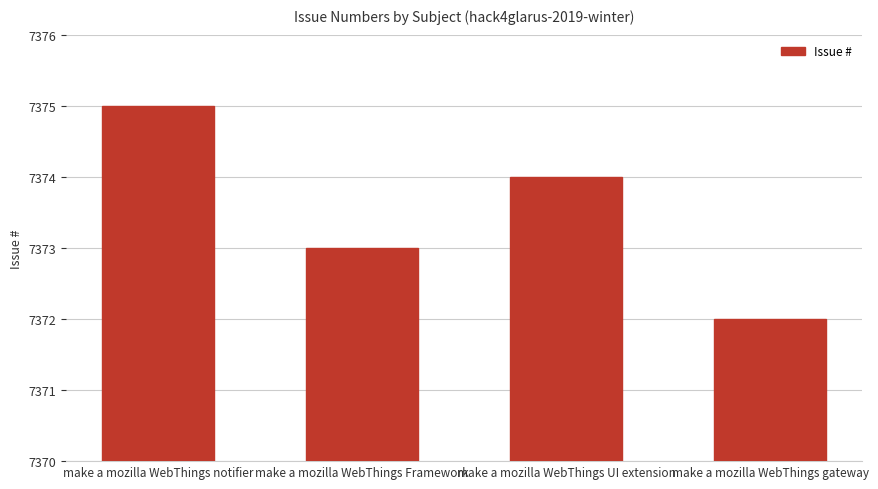

Reading left to right, what are all the values shown in this chart?

7375	7373	7374	7372